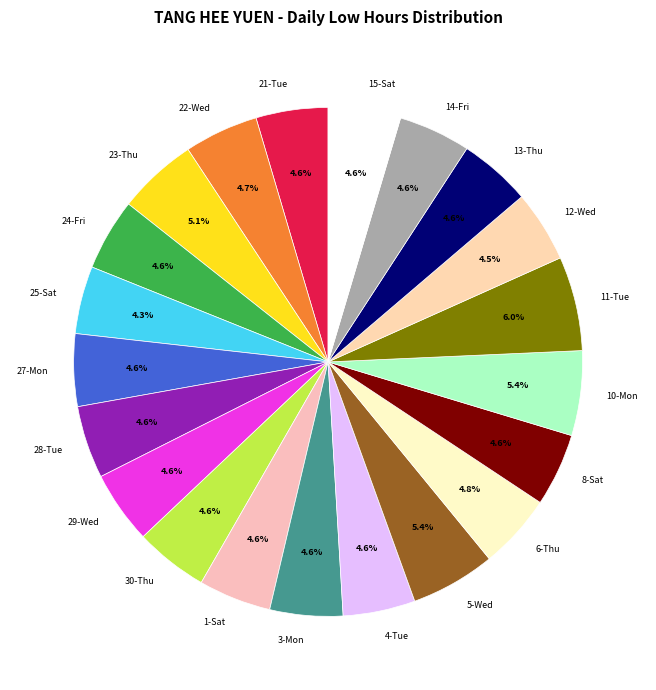

Does any single category account for the majority?

No